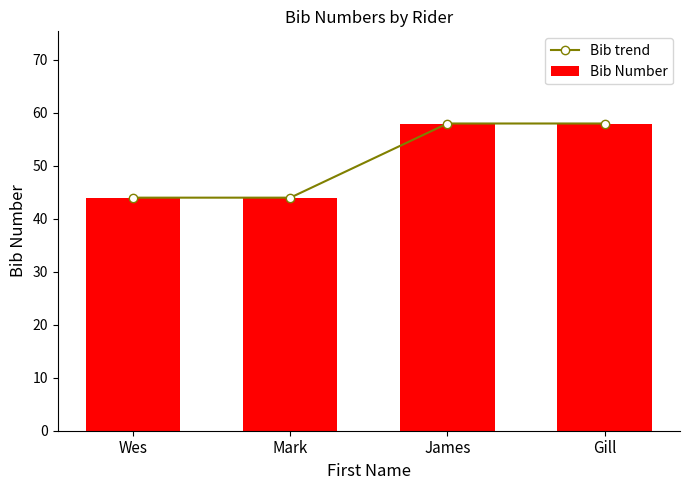

At which category does the chart reach its peak across all series?

James